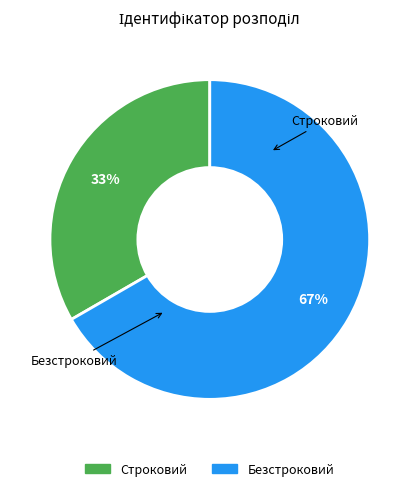

True or false: Строковий accounts for 40% of the total.

False